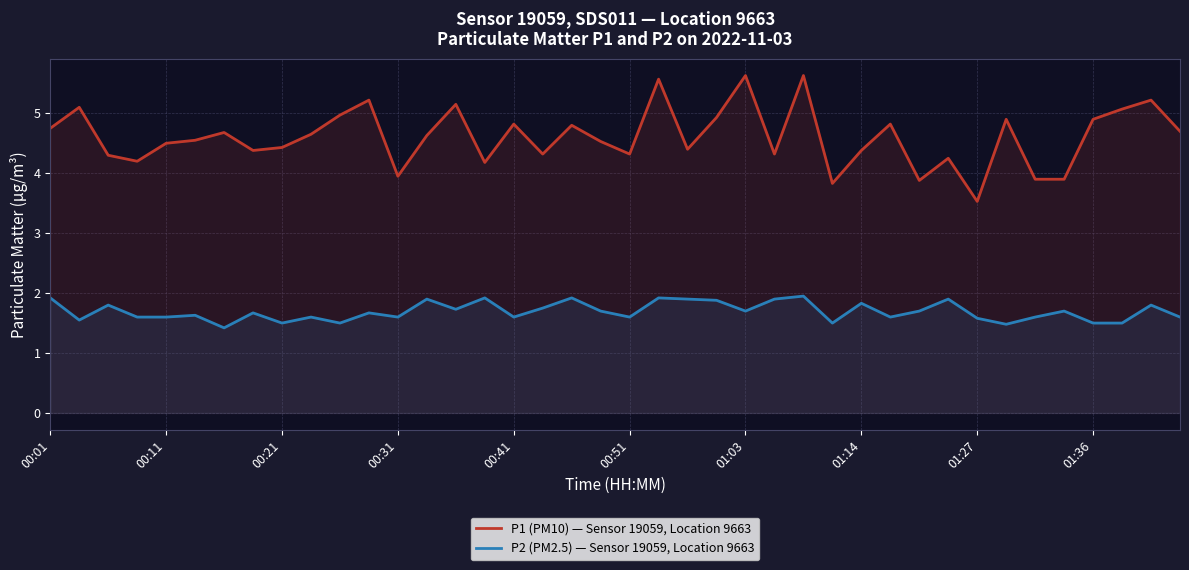

What is the difference between the highest and lowest values at 00:11?

2.9